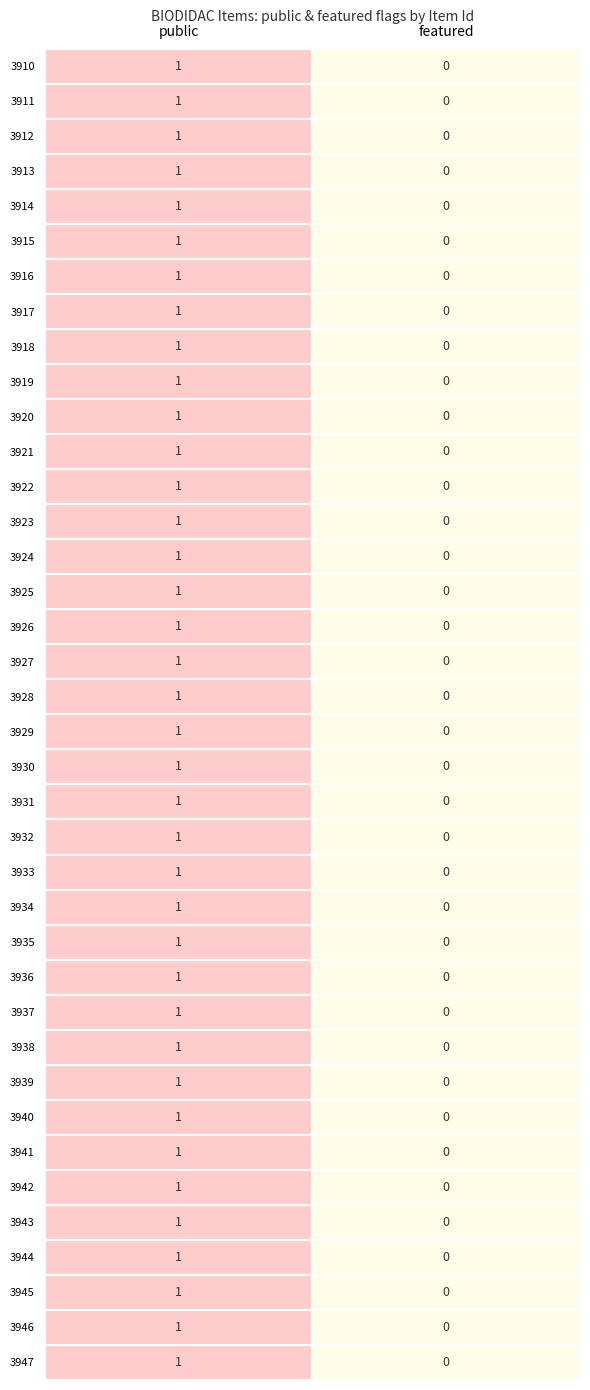

How many distinct data groups are displayed?

38